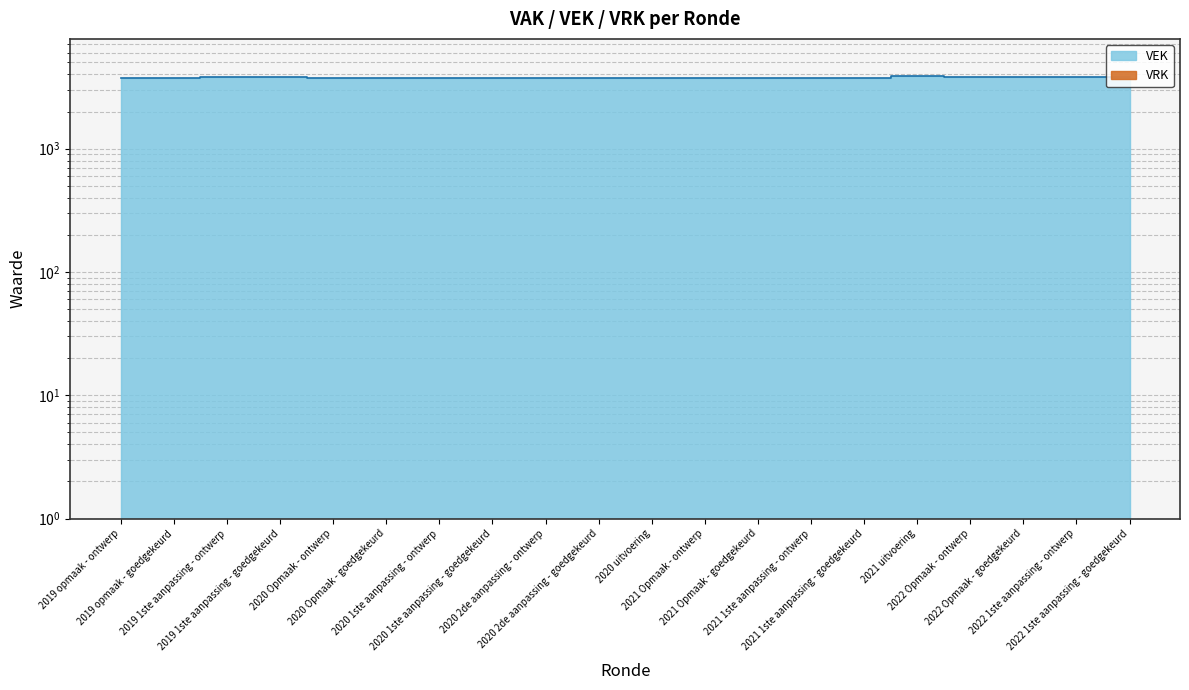

Is it true that the value at 2022 Opmaak - goedgekeurd is 3789?

True